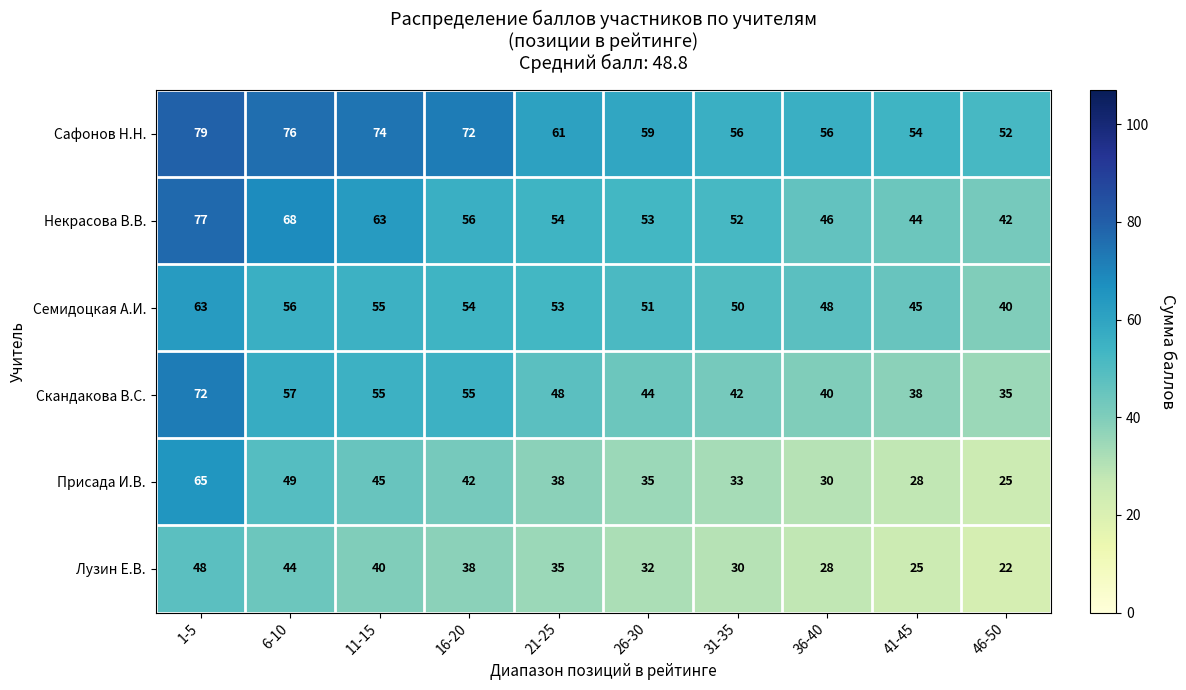

Read the Сафонов Н.Н. value at 1-5.

79